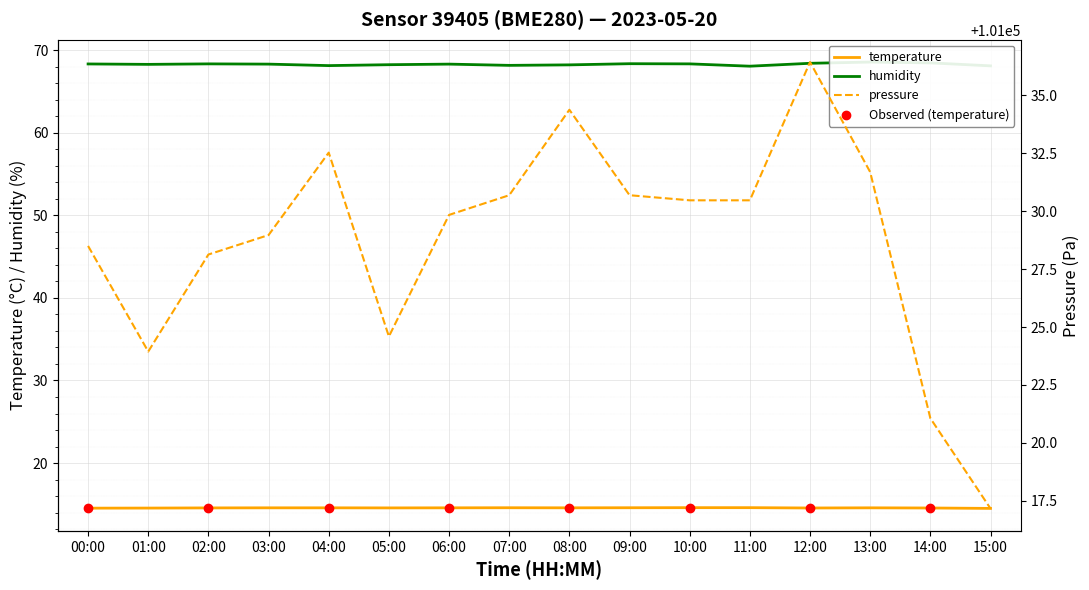

What is the spread (max minus min) of values at 09:00?

101016.1